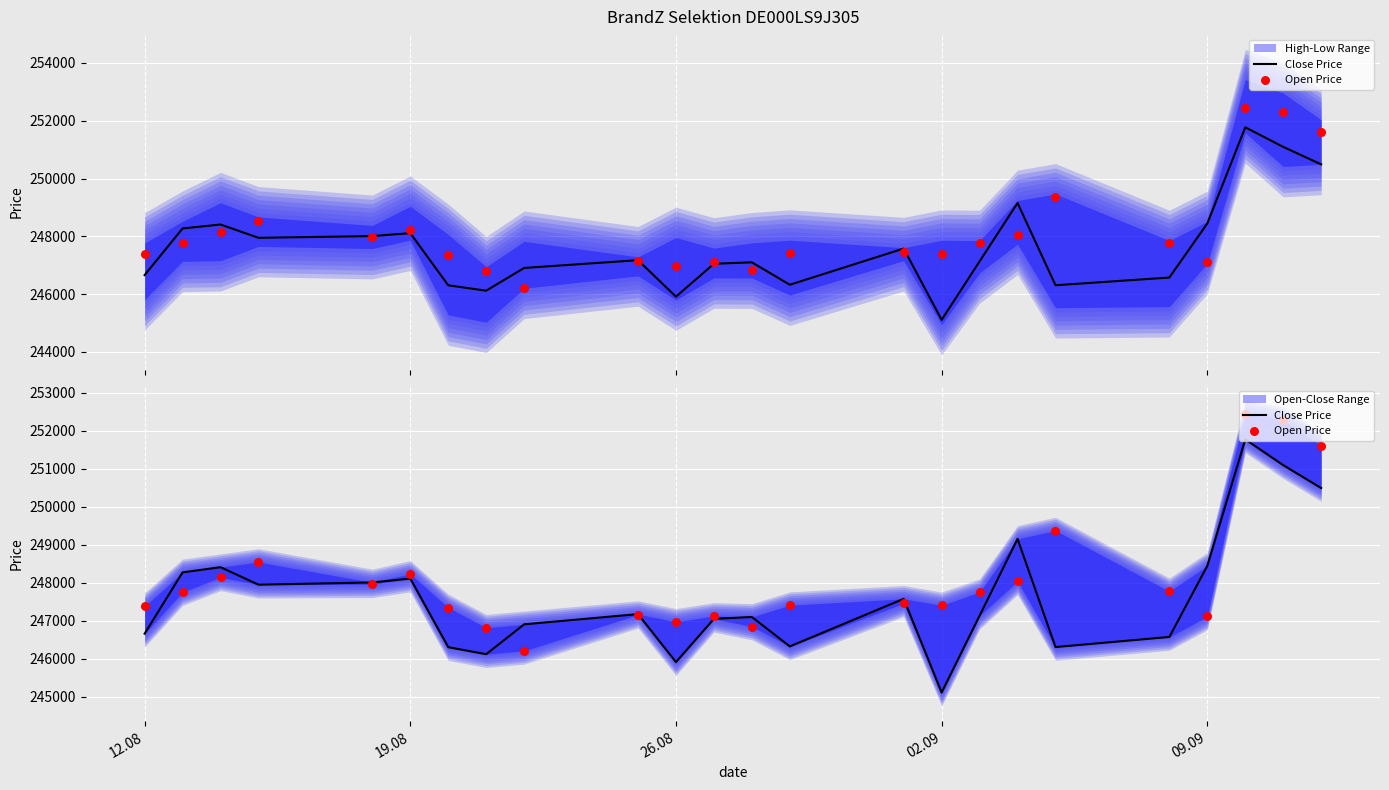

Which series has the largest Y range (max minus min)?

Close Price